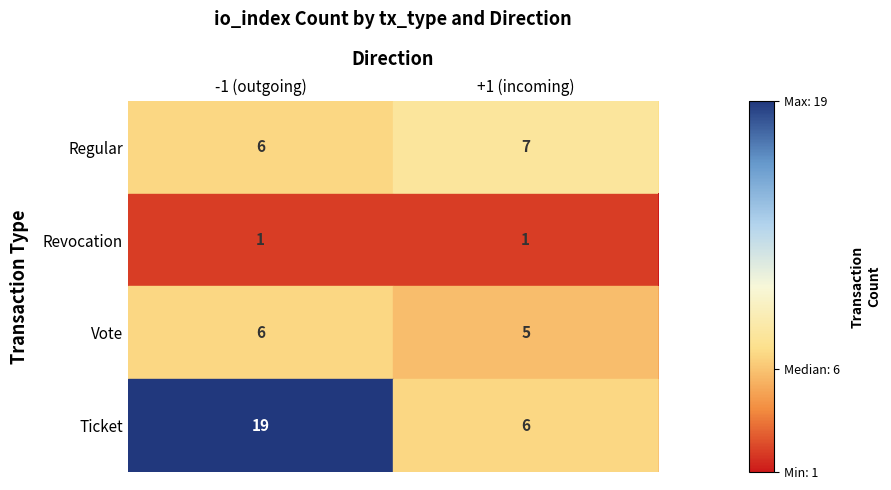

What is the spread (max minus min) of values at +1 (incoming)?

6